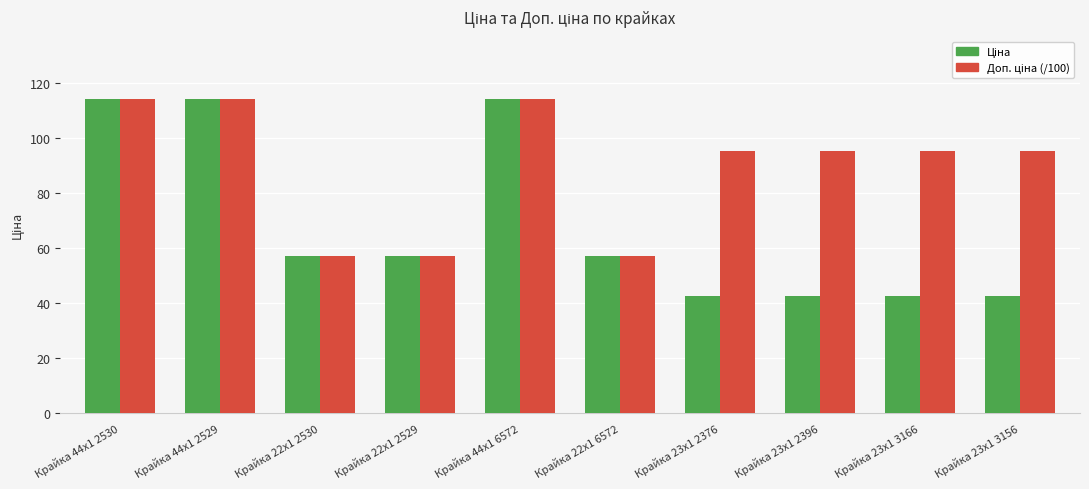

What is the spread (max minus min) of values at Крайка 23x1 3156?

53.0